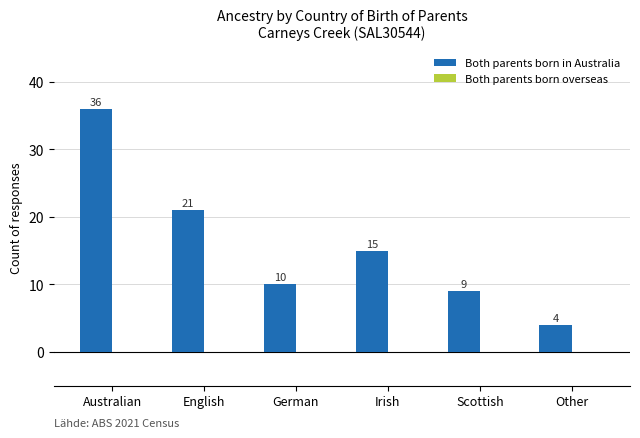

Reading right to left, list all the values displayed in this chart.

4	9	15	10	21	36